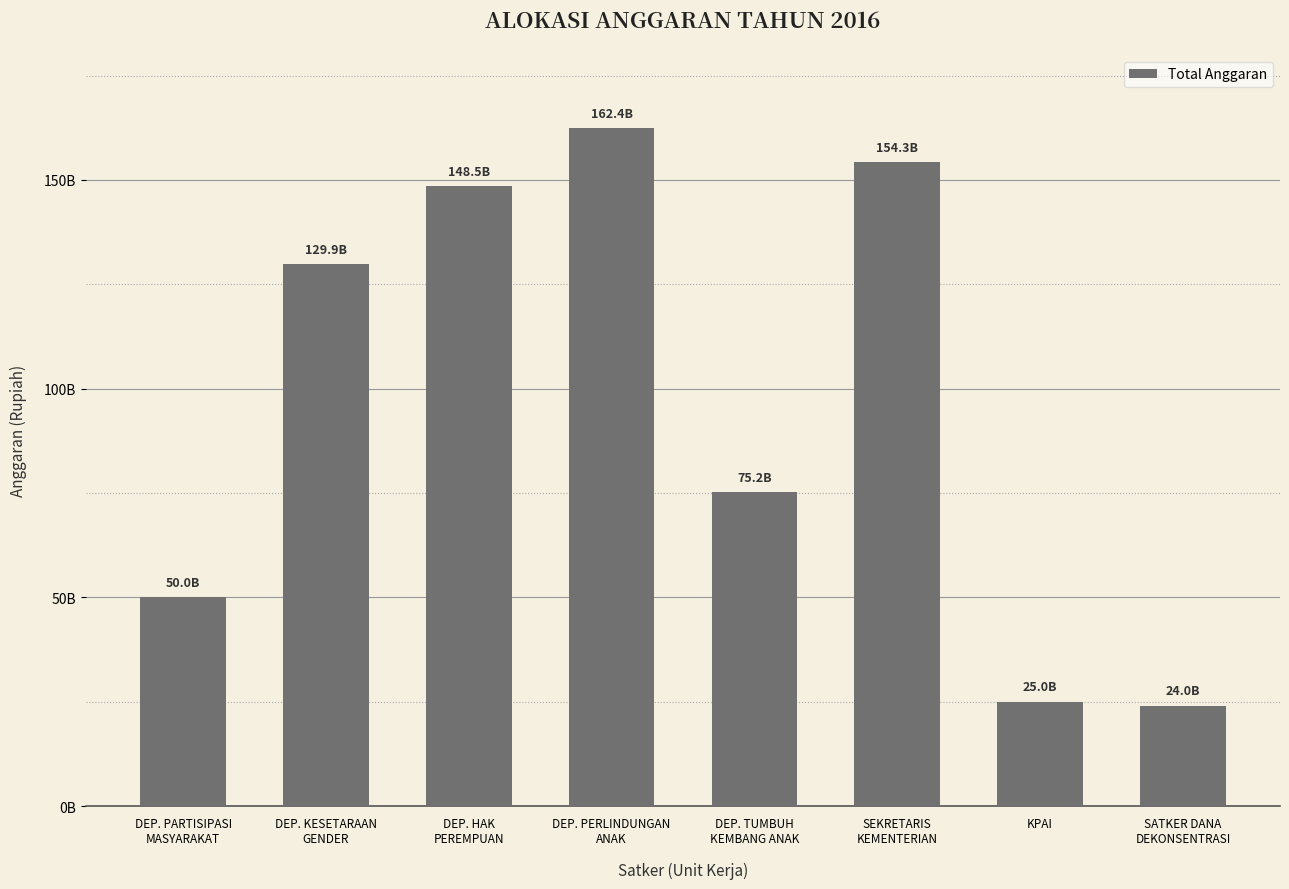

List the labels in order of value, smallest first.

SATKER DANA
DEKONSENTRASI, KPAI, DEP. PARTISIPASI
MASYARAKAT, DEP. TUMBUH
KEMBANG ANAK, DEP. KESETARAAN
GENDER, DEP. HAK
PEREMPUAN, SEKRETARIS
KEMENTERIAN, DEP. PERLINDUNGAN
ANAK